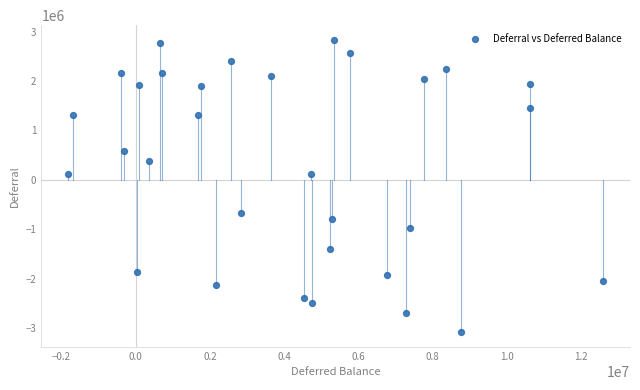

What is the range of X values (max minus min)?

14425413.6